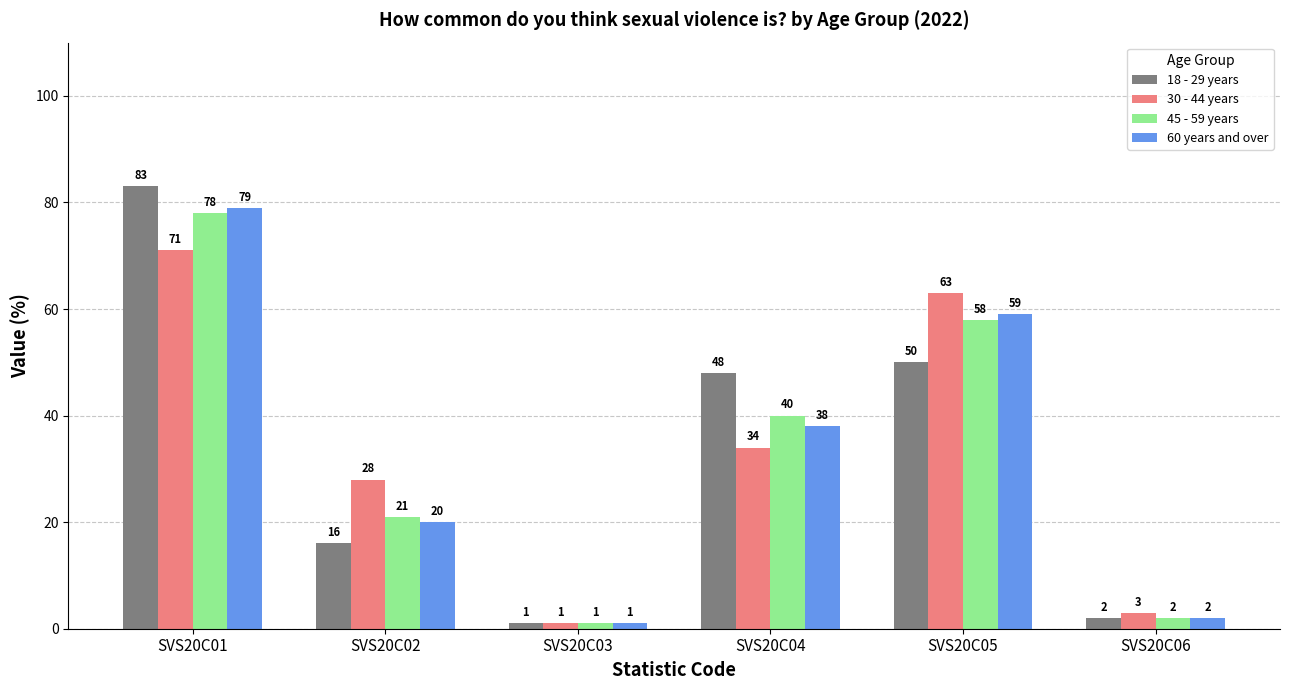

What is the difference between the 60 years and over values at SVS20C03 and SVS20C02?

19